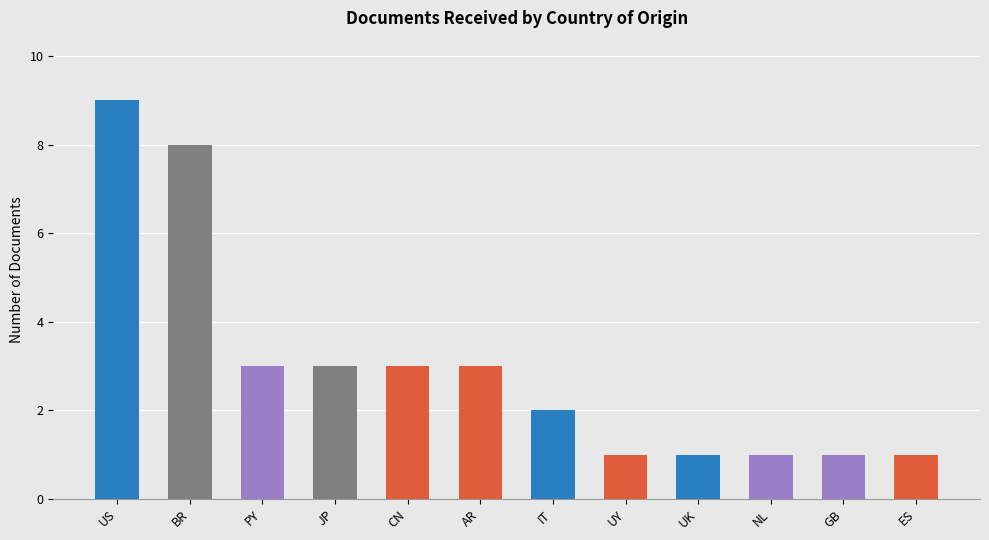

The chart shows a value of 5 at AR. True or false?

False